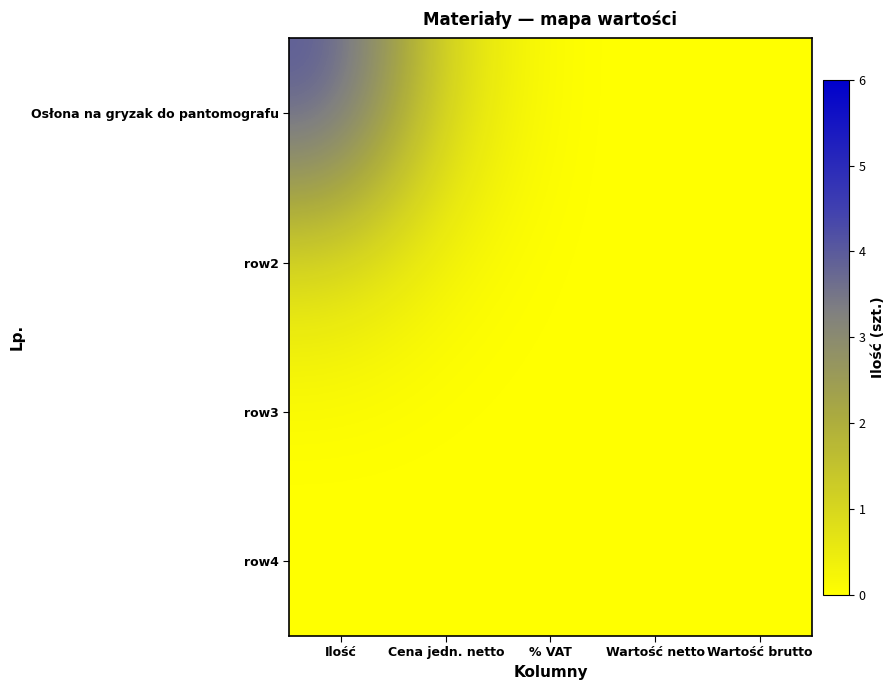

Between Wartość netto and Ilość, which is larger?

Ilość